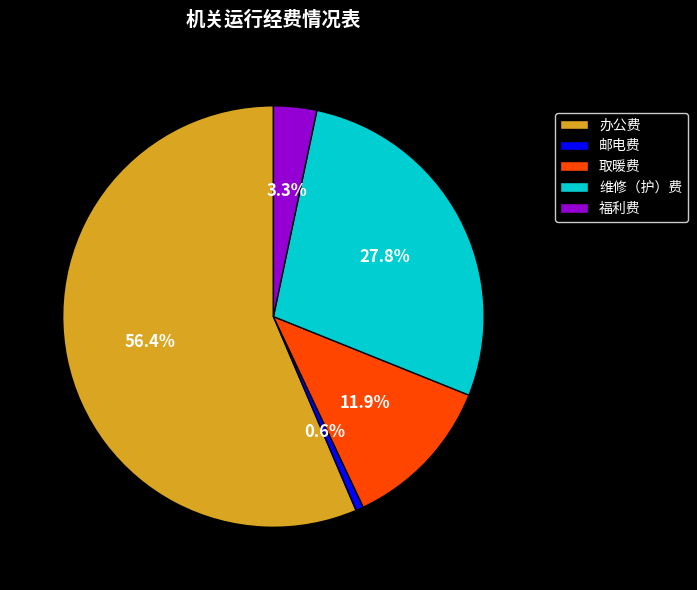

How much of the chart is everything except 取暖费?

88.1%